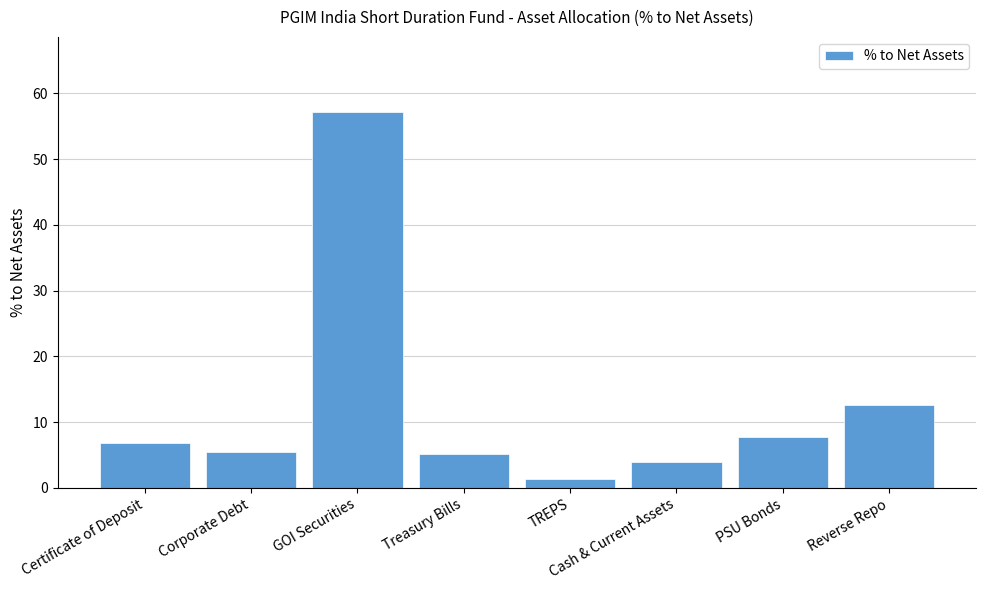

How many values are below 6?

4